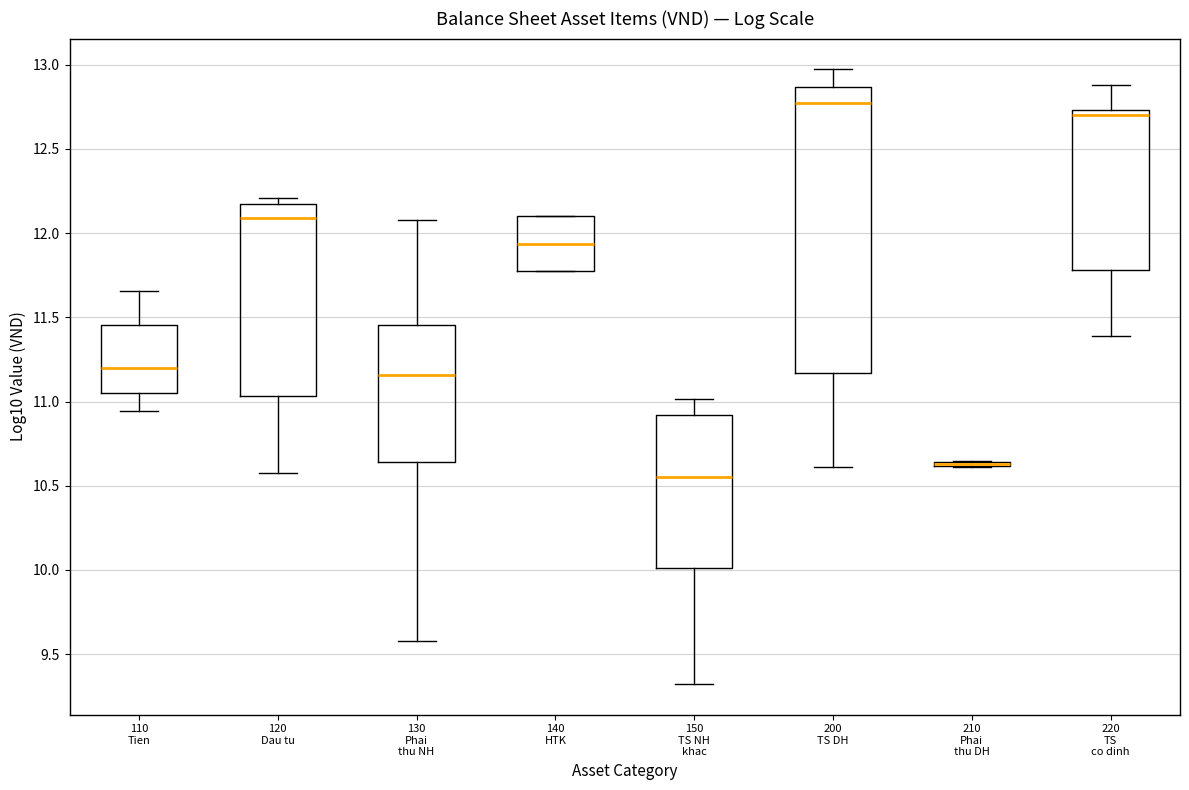

Which box is the tallest, from its lower edge to its upper edge?

200 TS DH